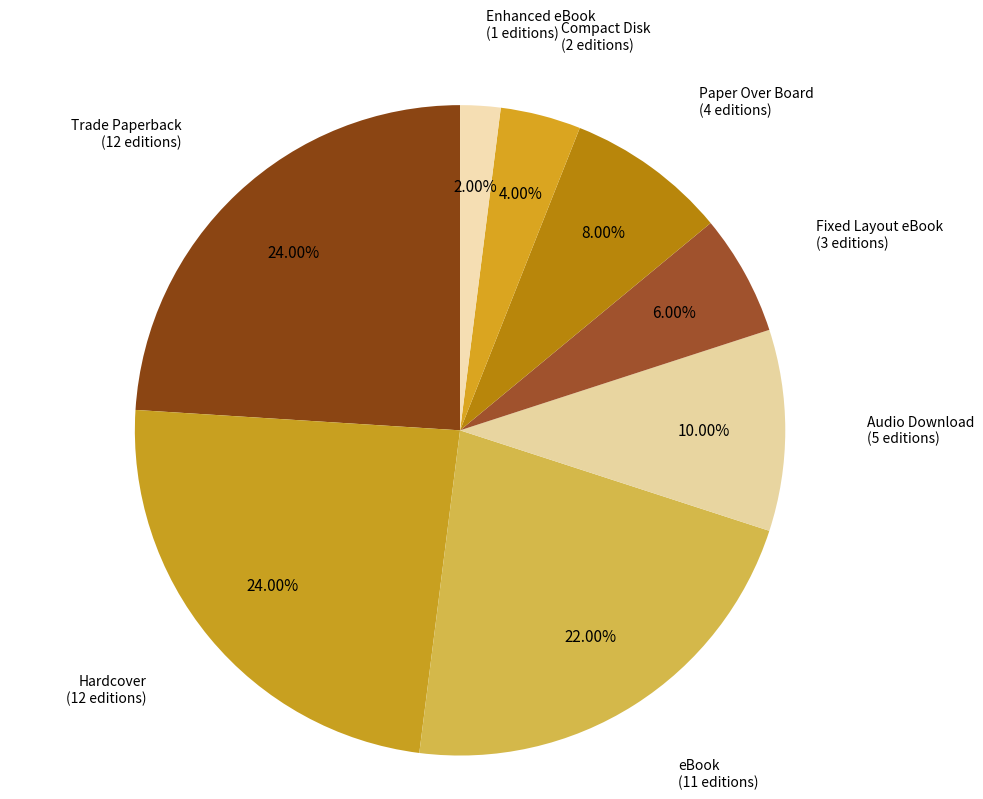

Count the number of slices in the pie.

8